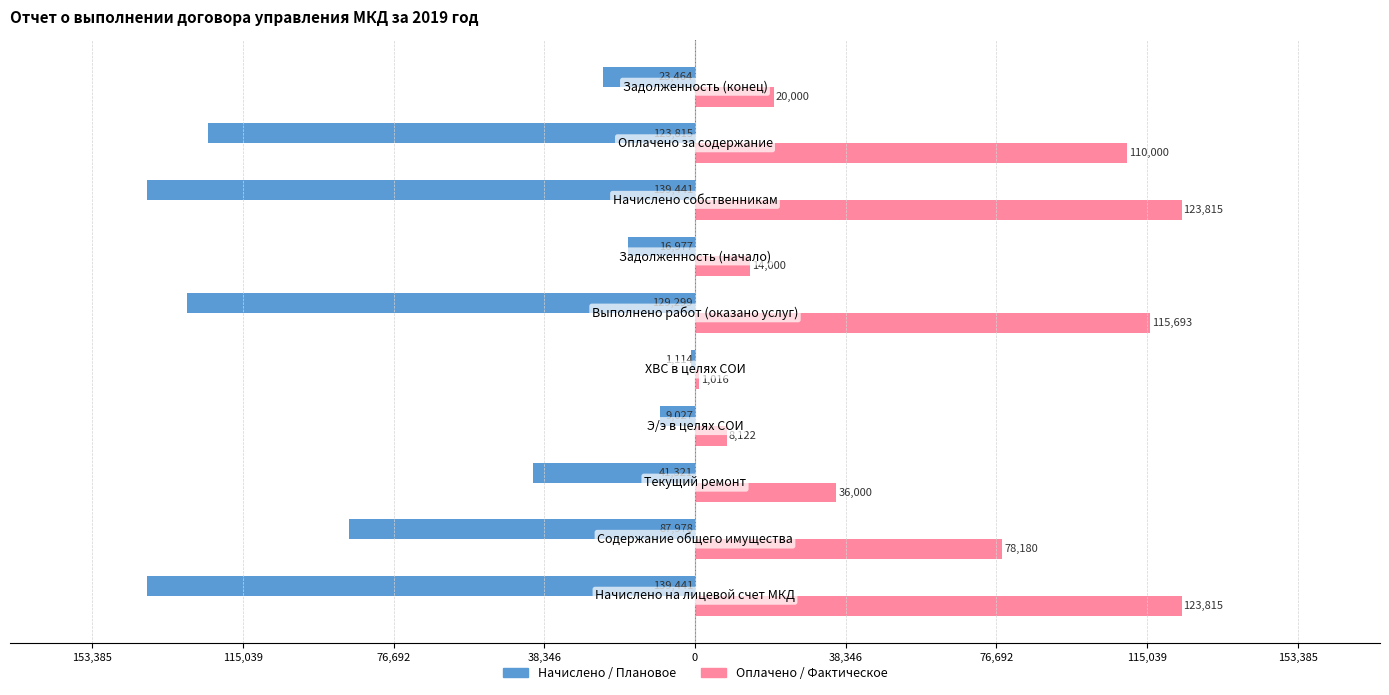

What are all the series names shown in the legend?

Начислено / Плановое, Оплачено / Фактическое